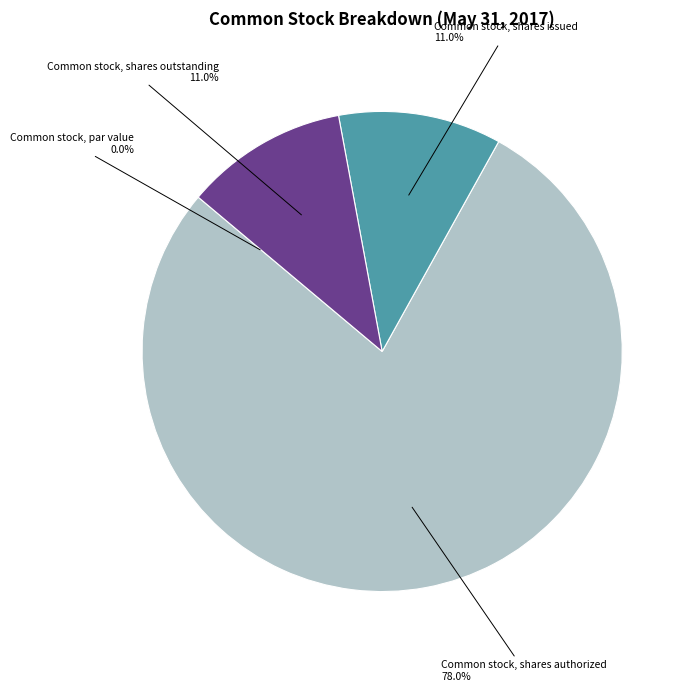

Which slice represents more than half of the pie?

Common stock, shares authorized